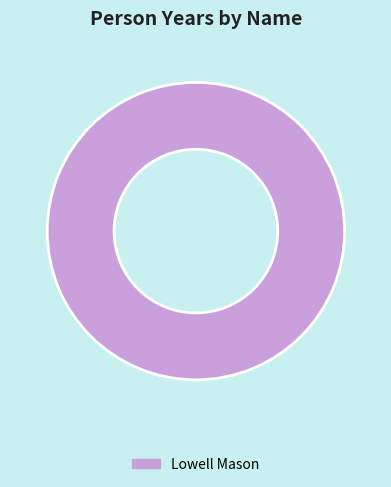

Rank the categories by value from lowest to highest.

Lowell Mason